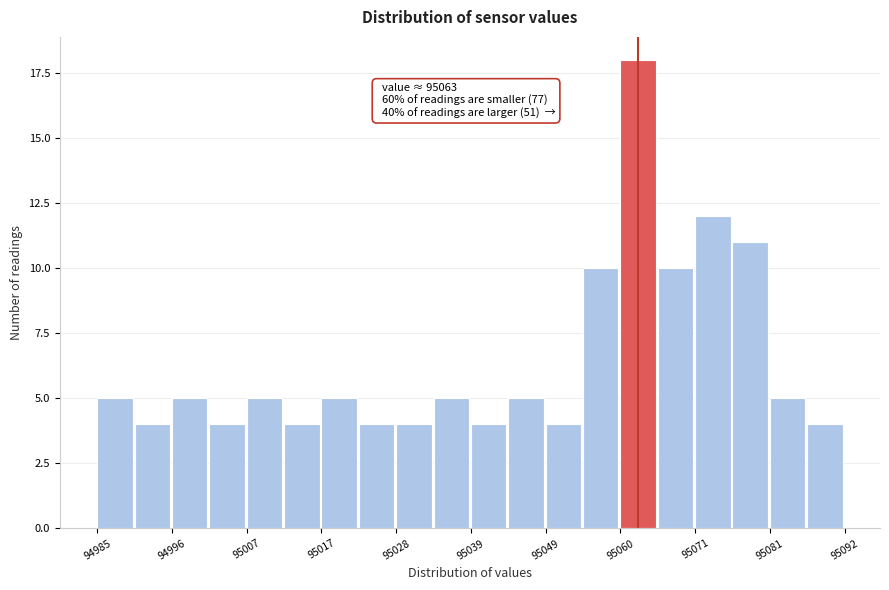

Read against the x-axis, roughly where is the centre of the tallest bar?

95062